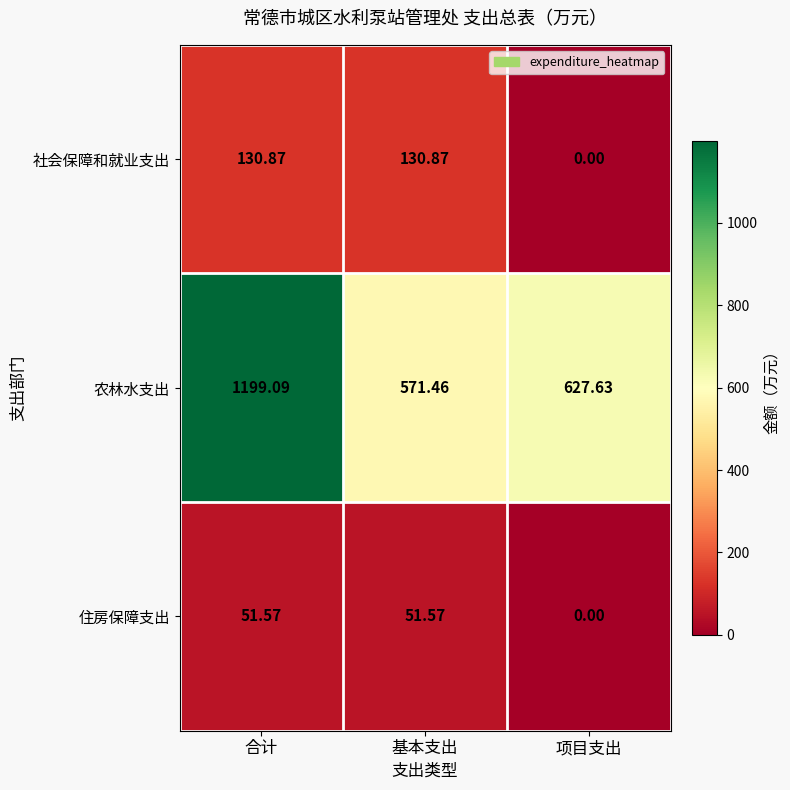

At which label is 农林水支出 closest to 885?

项目支出